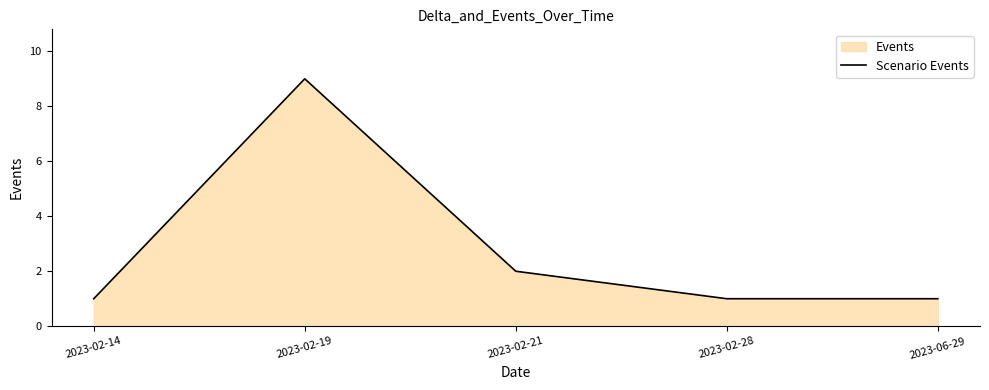

Is it true that the value at 2023-02-19 is 9?

True